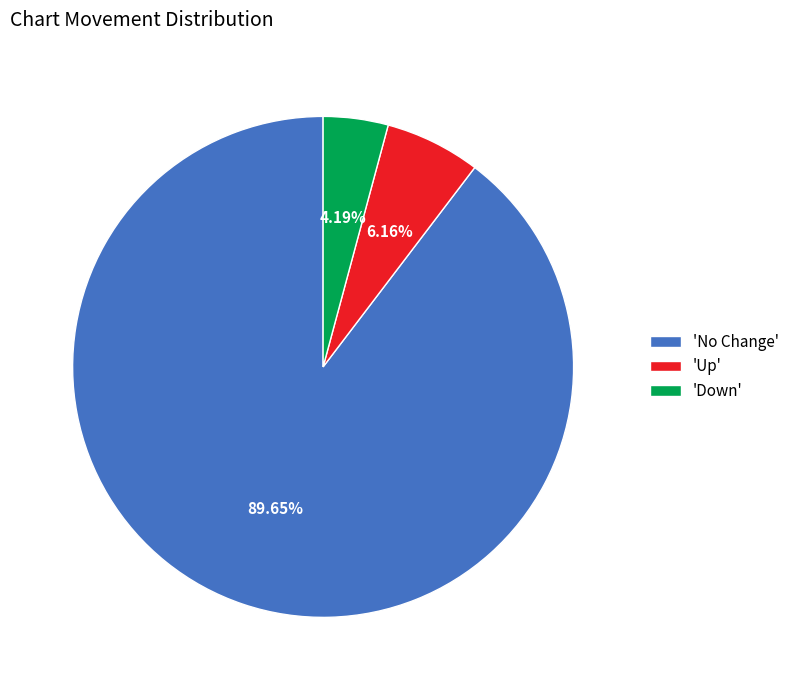

Between 'No Change' and 'Up', which is larger?

'No Change'